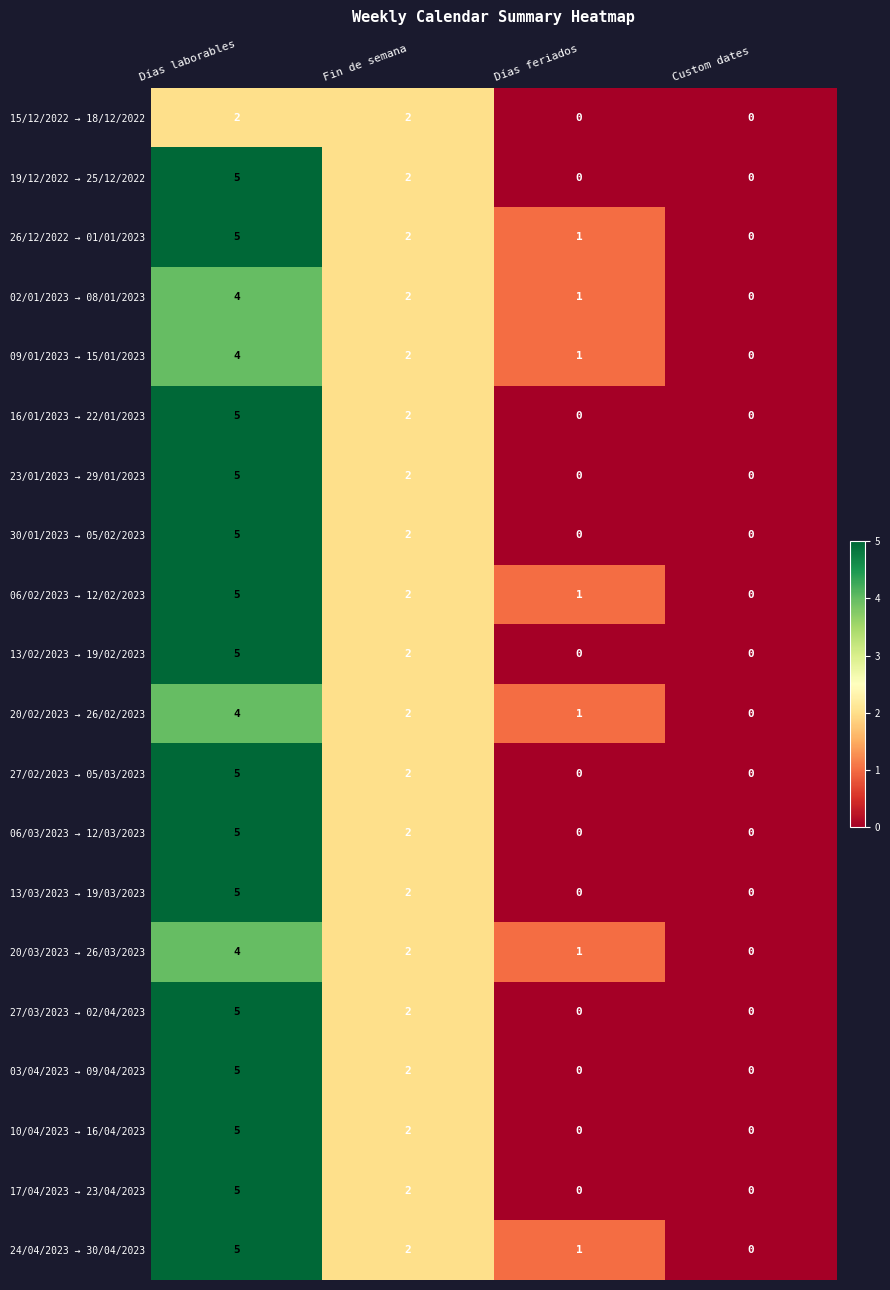

Is it true that 13/02/2023 → 19/02/2023 equals 7 at Días laborables?

False